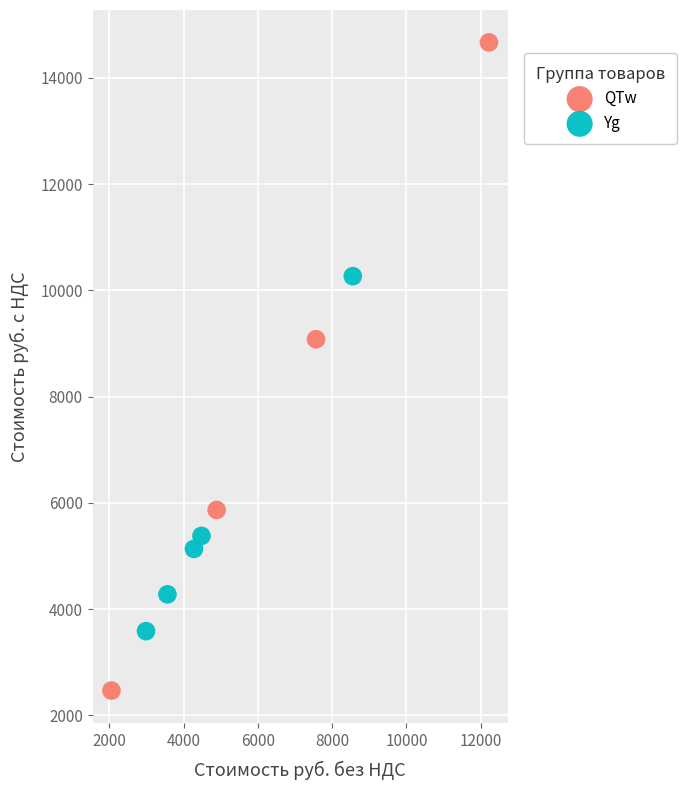

Which series contains the highest Y value?

QTw